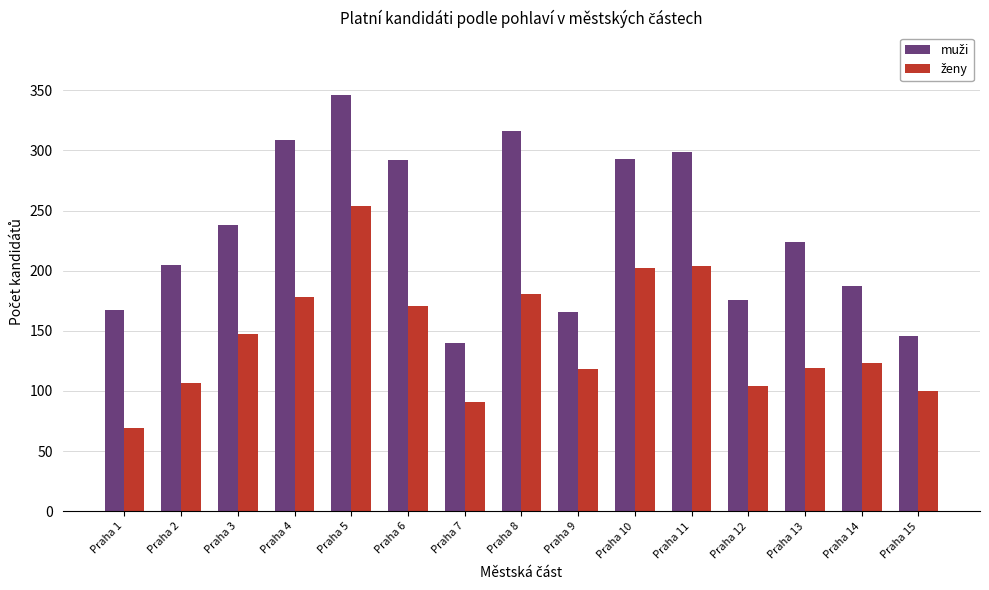

Which label corresponds to the largest value in the chart?

Praha 5